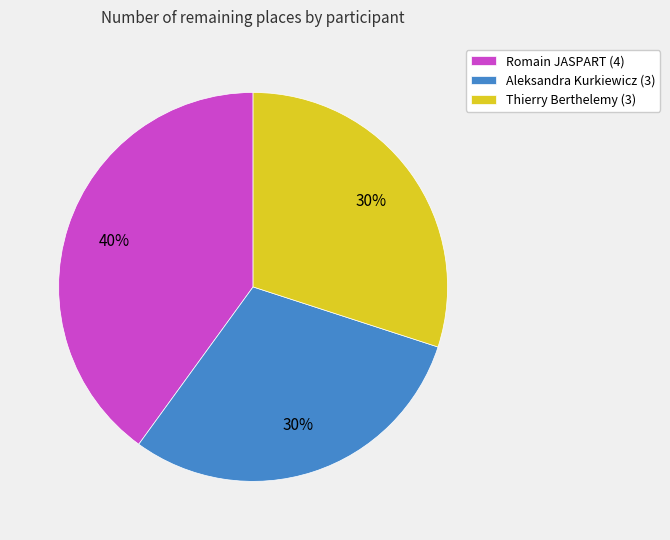

How many slices are in this pie chart?

3